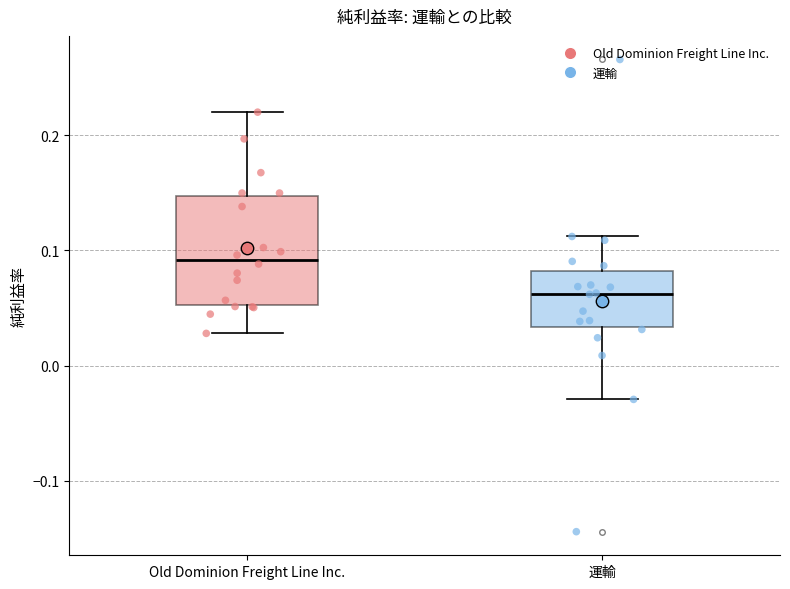

Reading left to right, transcribe this box plot: for each box, give where its median line is, the range the box spans, and where its two whiskers end, as read against the y-axis. The values are not printed on the chart, so give them approximately, as read against the axis.

Old Dominion Freight Line Inc.: median 0.09, box 0.05 to 0.15, whiskers 0.03 to 0.22
運輸: median 0.06, box 0.03 to 0.08, whiskers -0.03 to 0.11